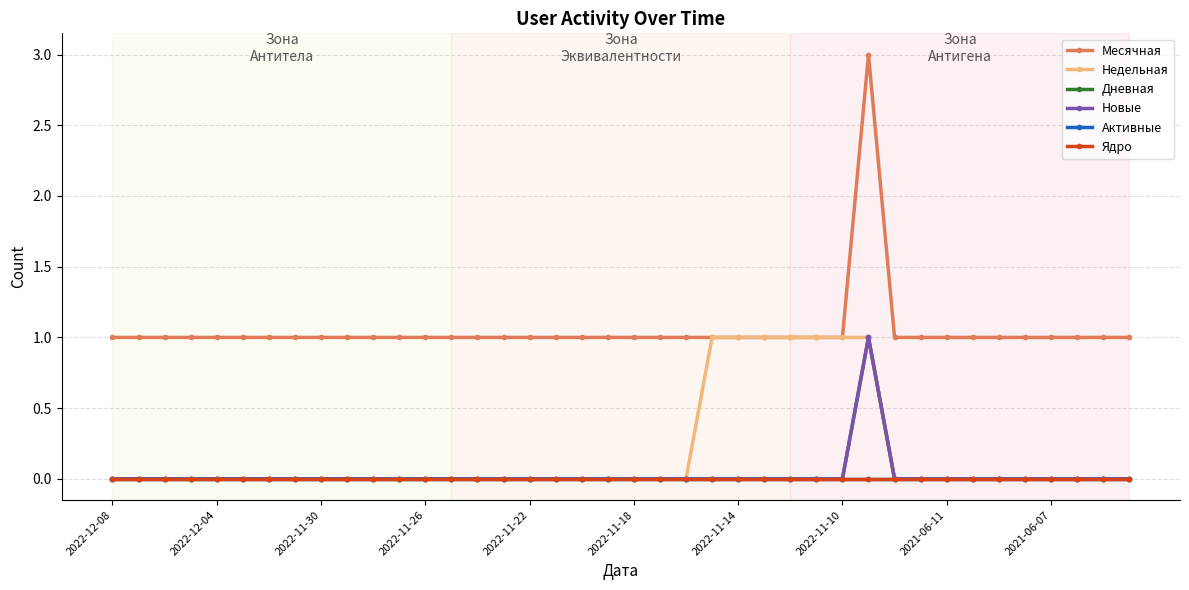

What is the greatest value displayed?

3